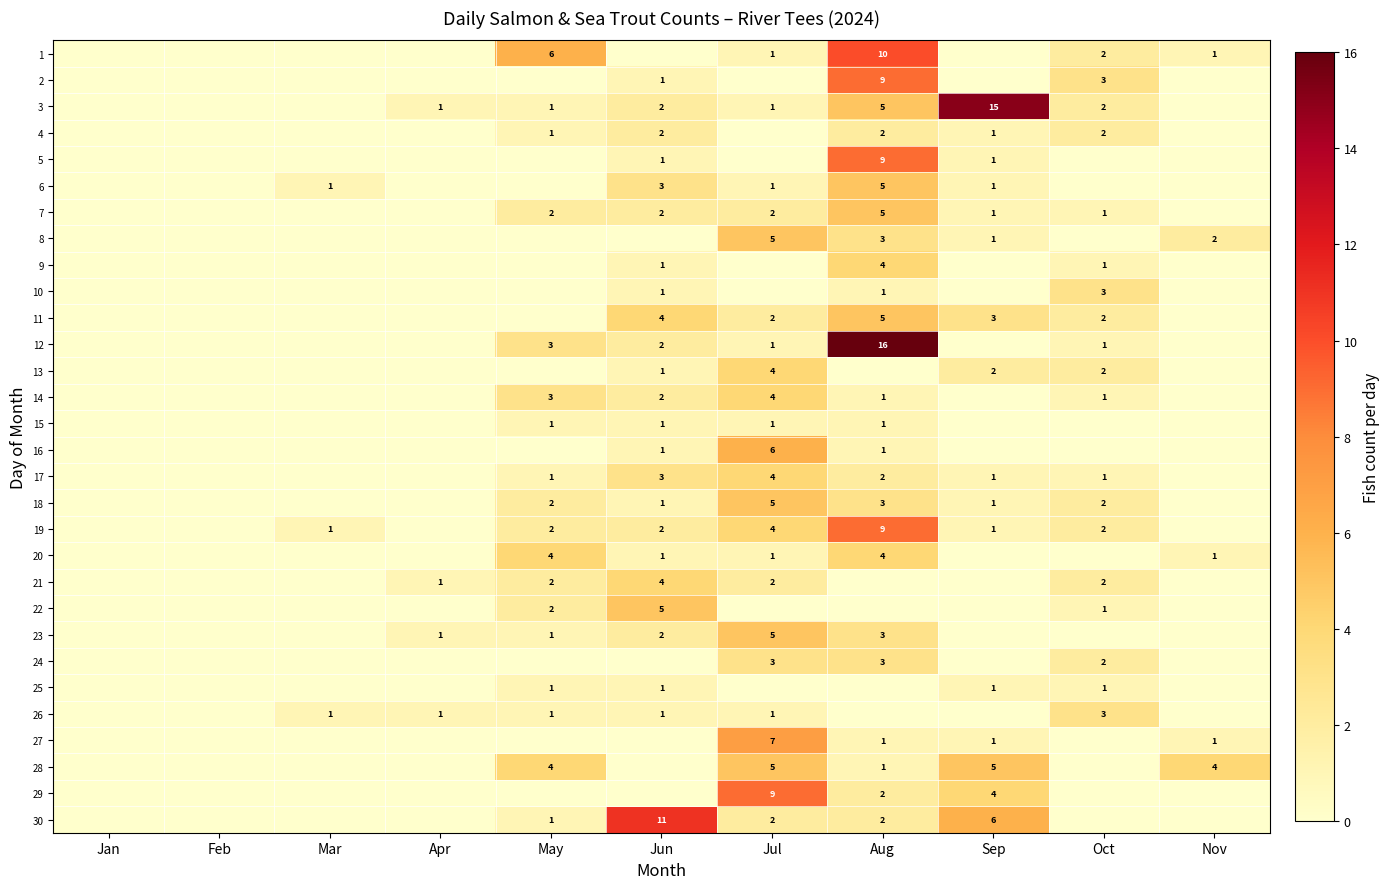

True or false: 15 has a value of 1 at Jun.

True